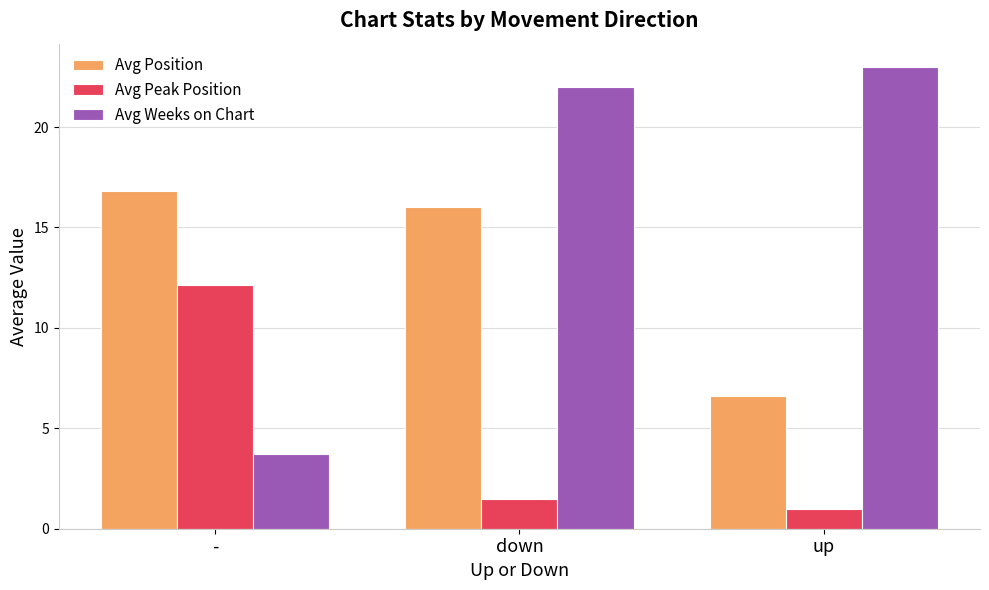

How many bars are there in total?

9